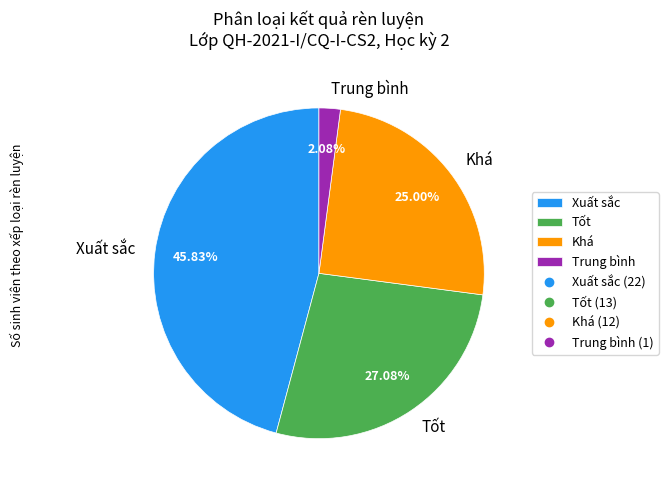

Is it true that Tốt is 27% of the pie?

True